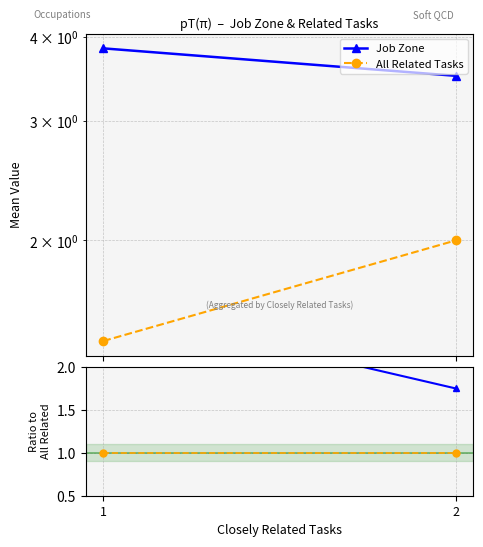

Between 2 and 1, which is larger?

1